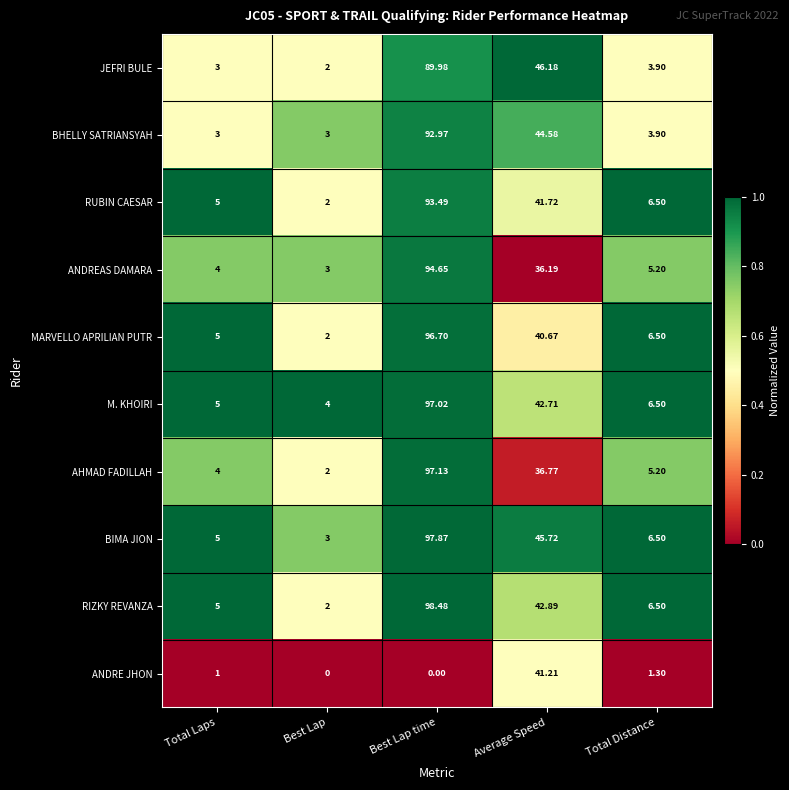

Between Average Speed and Total Distance, which series saw the biggest shift?

JEFRI BULE